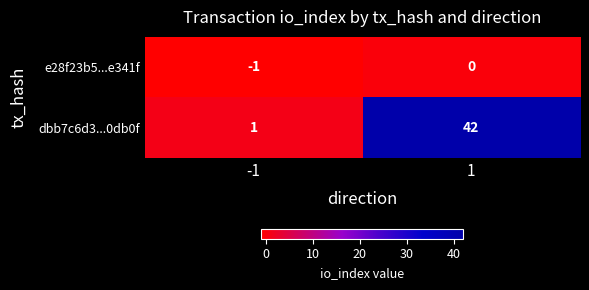

Rank the series by their average value, from lowest to highest.

e28f23b5...e341f, dbb7c6d3...0db0f